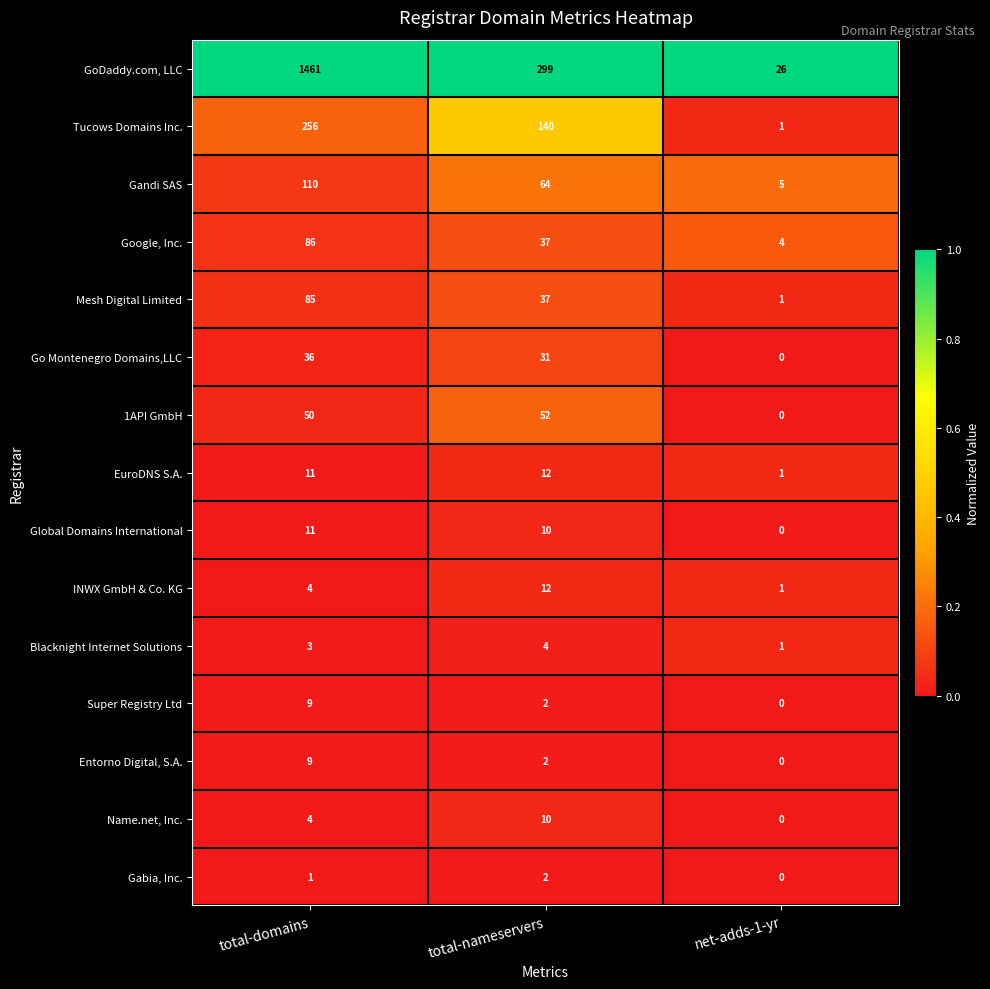

Which series has the largest total across all categories?

GoDaddy.com, LLC